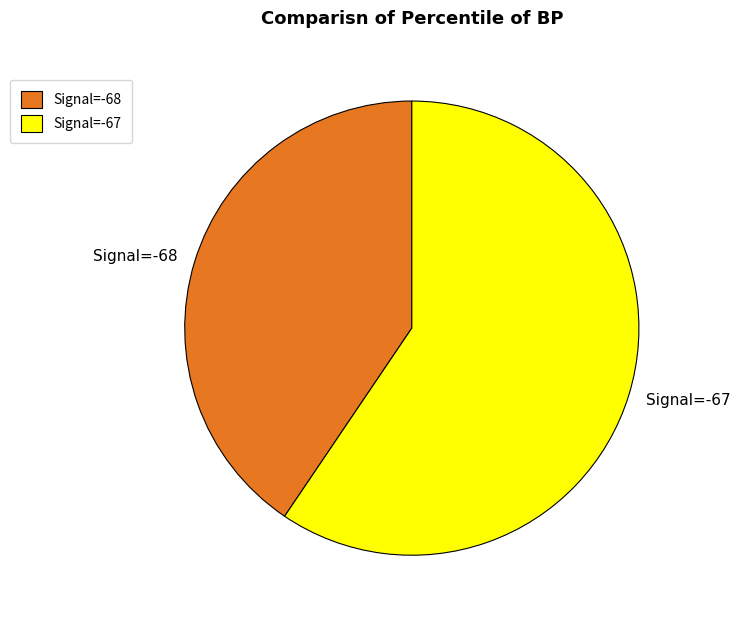

Do Signal=-68 and Signal=-67 together represent more than half of the pie?

Yes